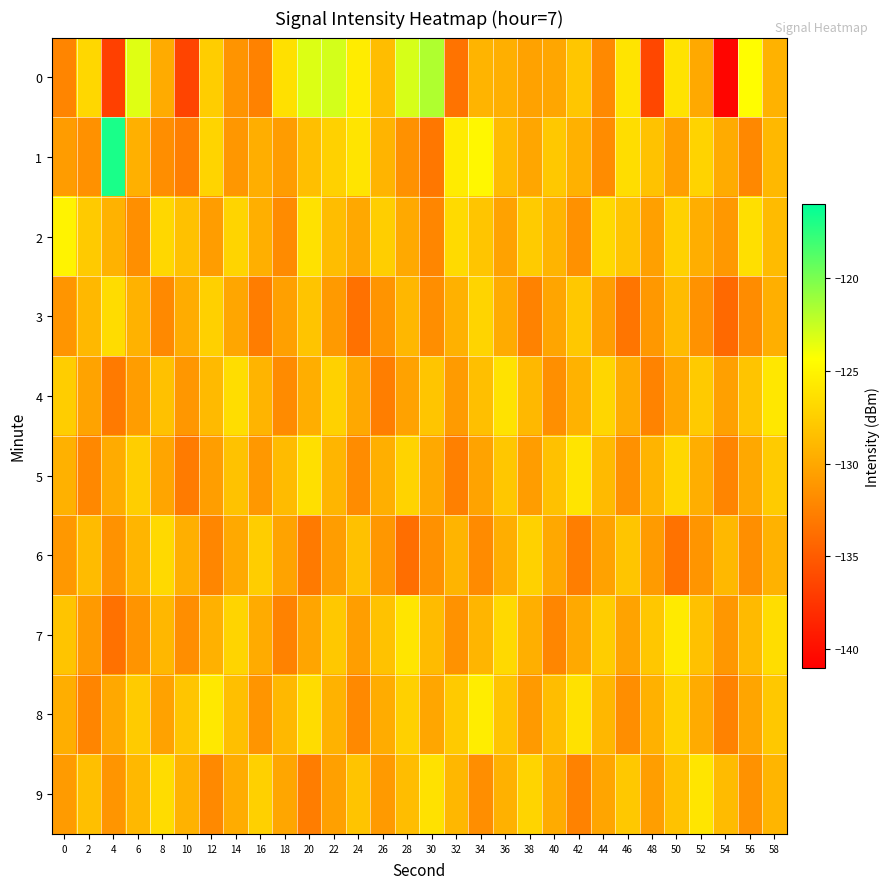

Count the number of data series in this chart.

10